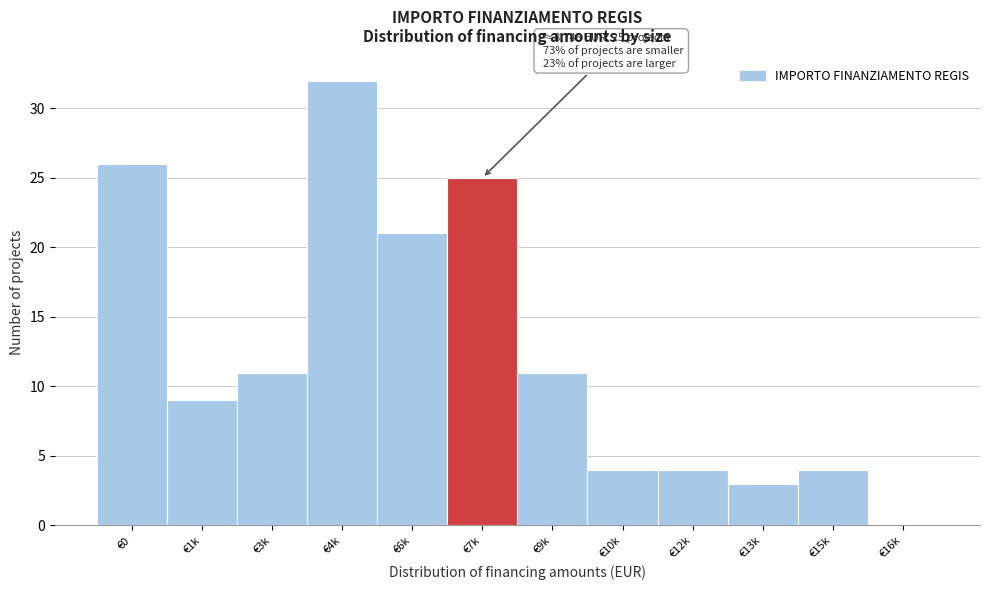

Reading left to right, list all the values displayed in this chart.

€0=26	€1k=9	€3k=11	€4k=32	€6k=21	€7k=25	€9k=11	€10k=4	€12k=4	€13k=3	€15k=4	€16k=0